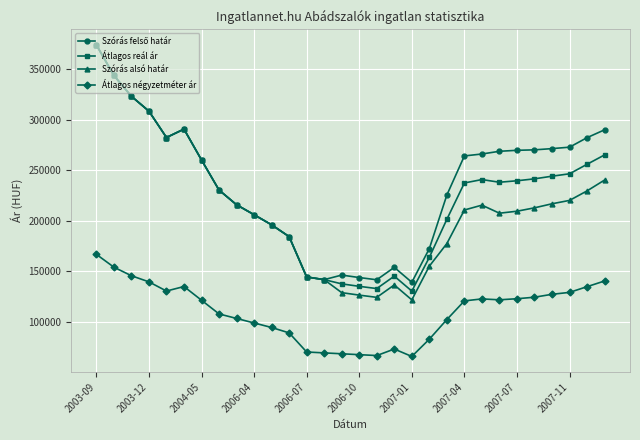

What is the minimum value for Szórás alsó határ?

121630